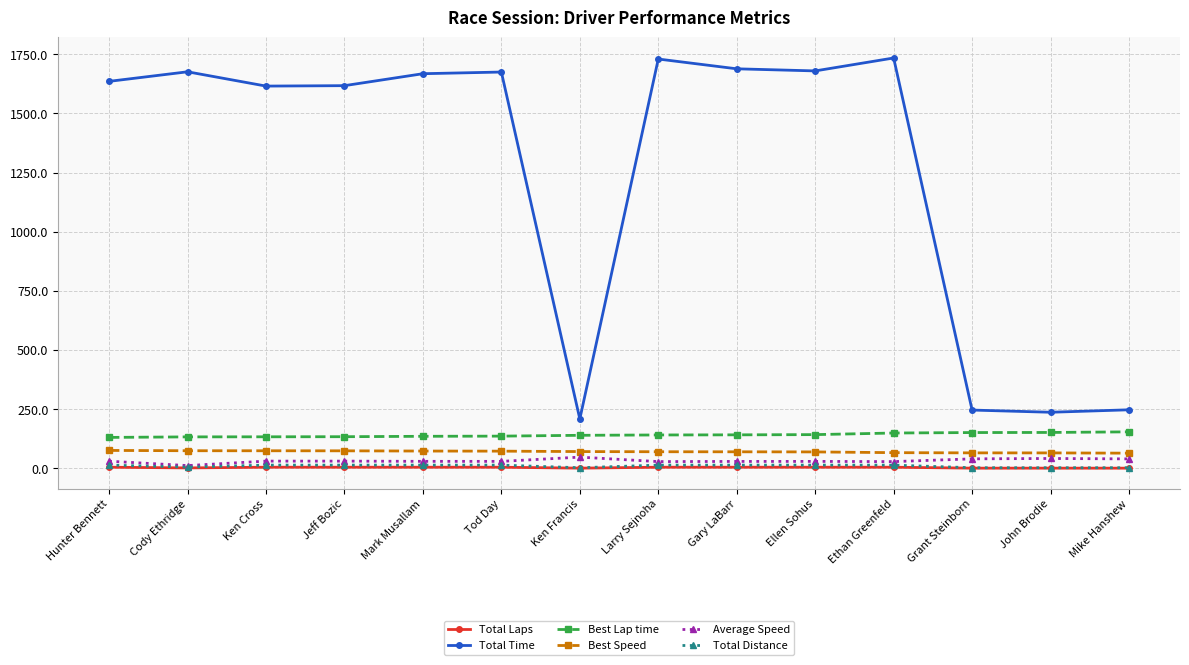

What is the difference between the maximum and second lowest values in the Best Lap time series?

21.3